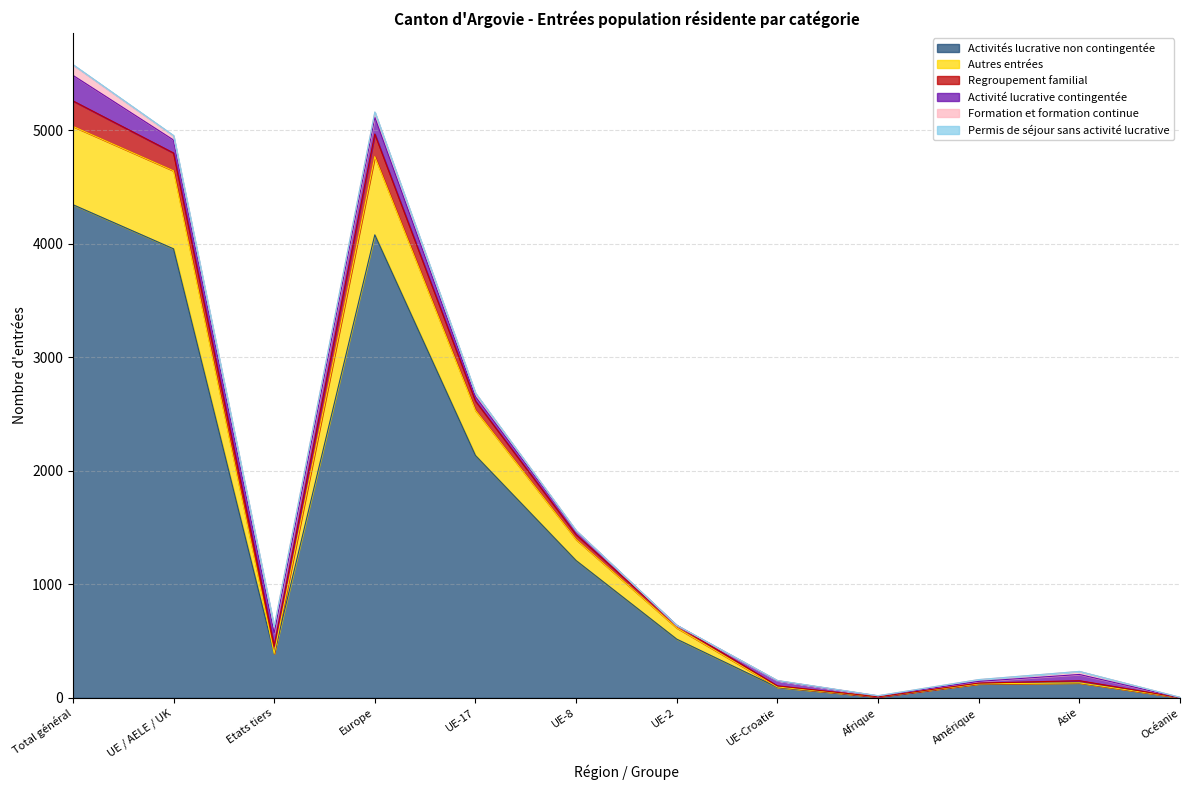

Is the value of Permis de séjour sans activité lucrative at UE / AELE / UK greater than the value of Formation et formation continue at Total général?

No